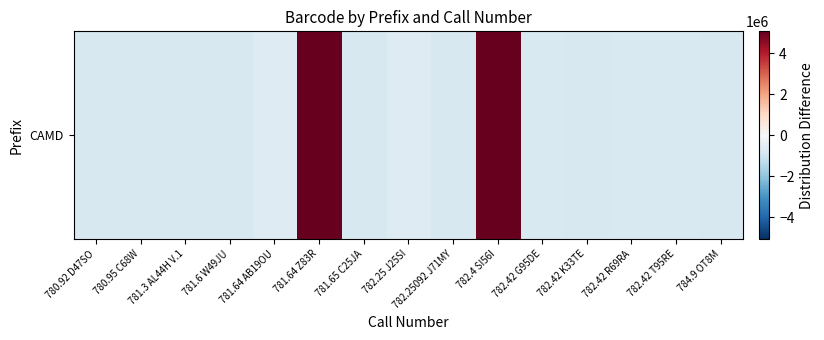

Where does the data first go above -790458?

781.64 AB19OU